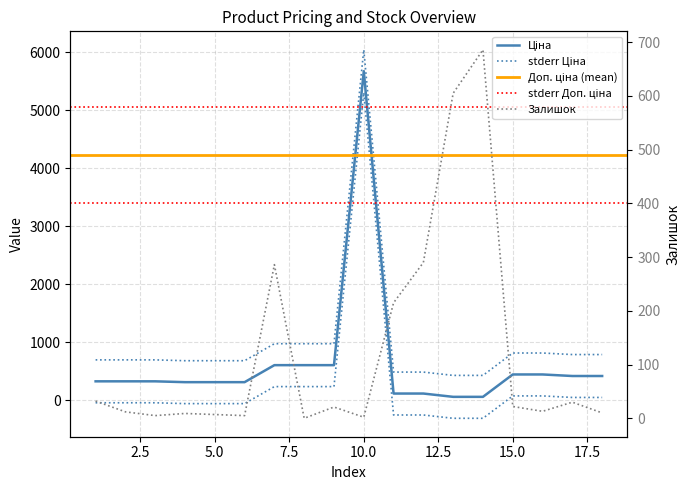

How many positive values does the Залишок series have?

17